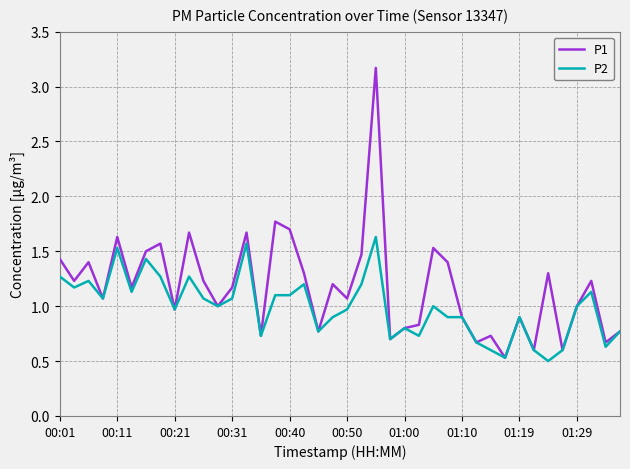

Which series has the largest total across all categories?

P1